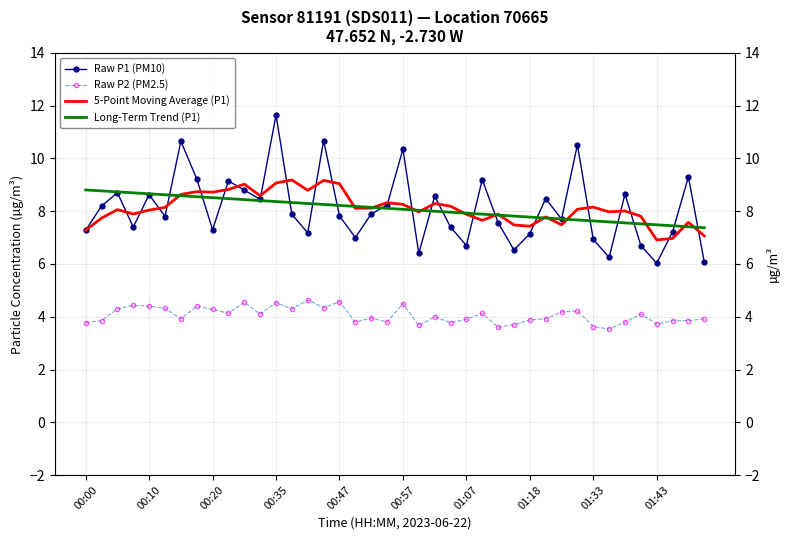

What are all the series names shown in the legend?

Raw P1 (PM10), Raw P2 (PM2.5), 5-Point Moving Average (P1), Long-Term Trend (P1)